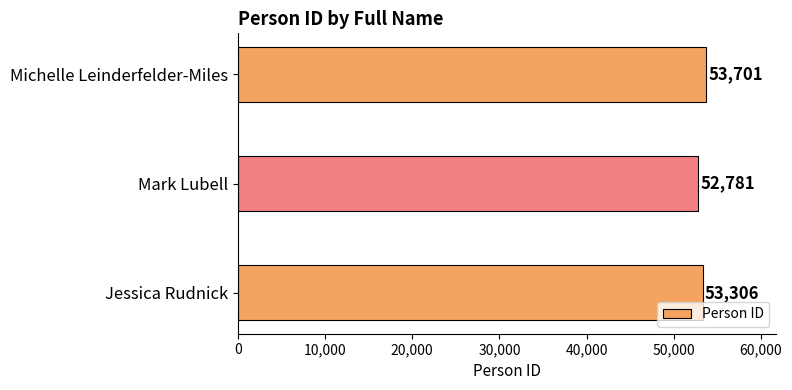

The value at Jessica Rudnick is 91029. True or false?

False